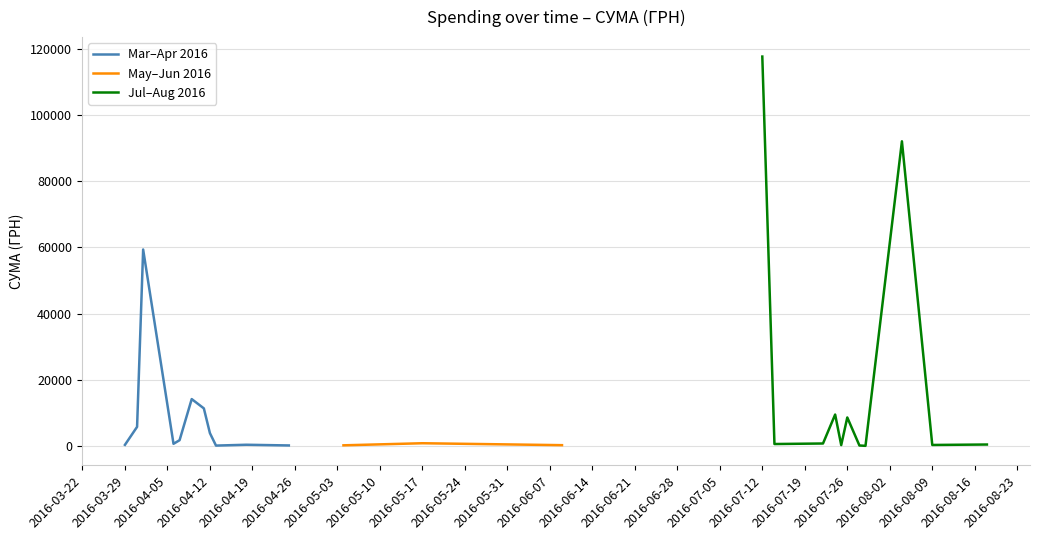

What is the difference between the maximum and minimum values?

117557.6